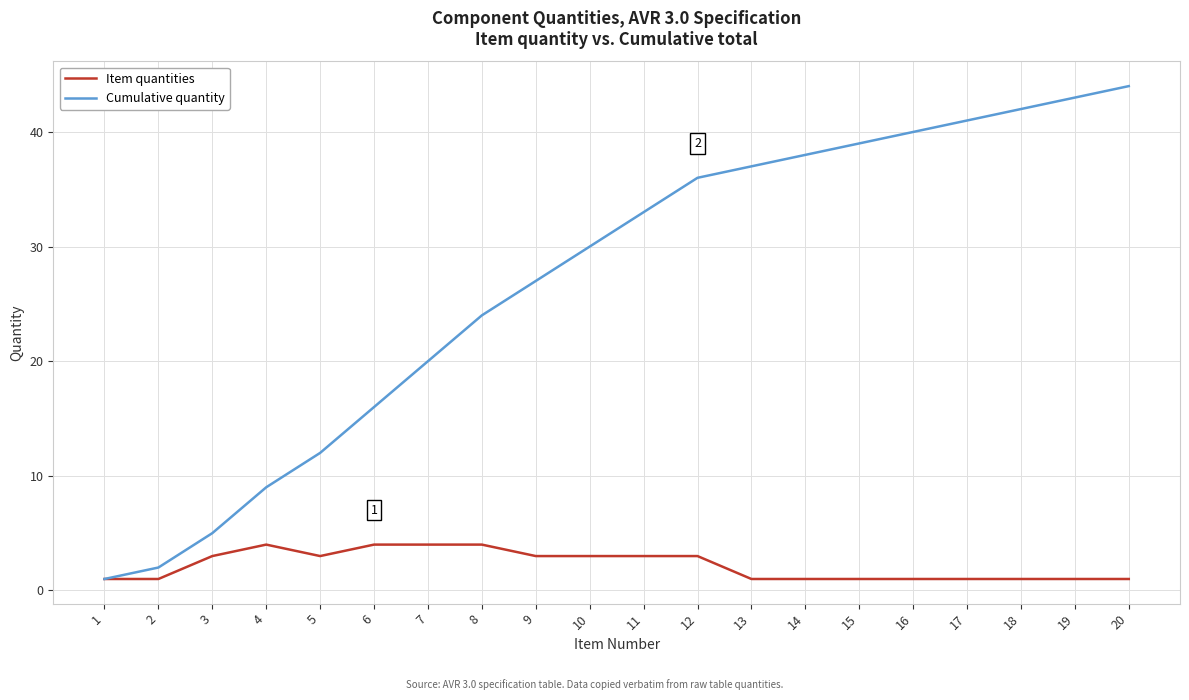

What are all the series names shown in the legend?

Item quantities, Cumulative quantity